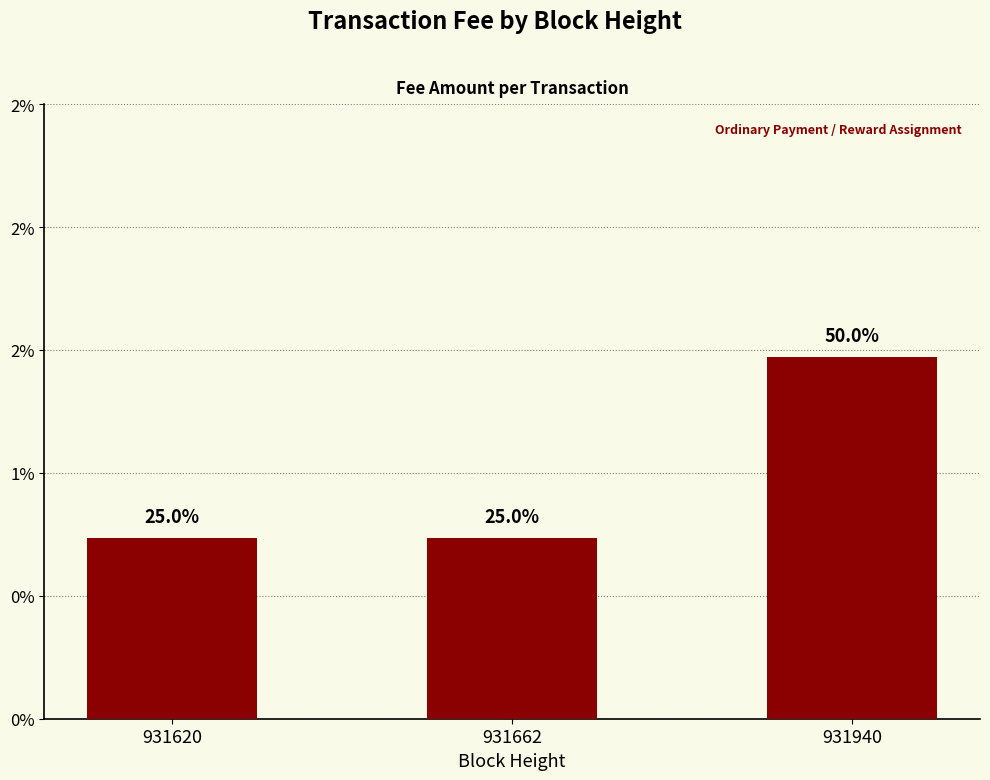

Rank the categories by value from lowest to highest.

931620, 931662, 931940